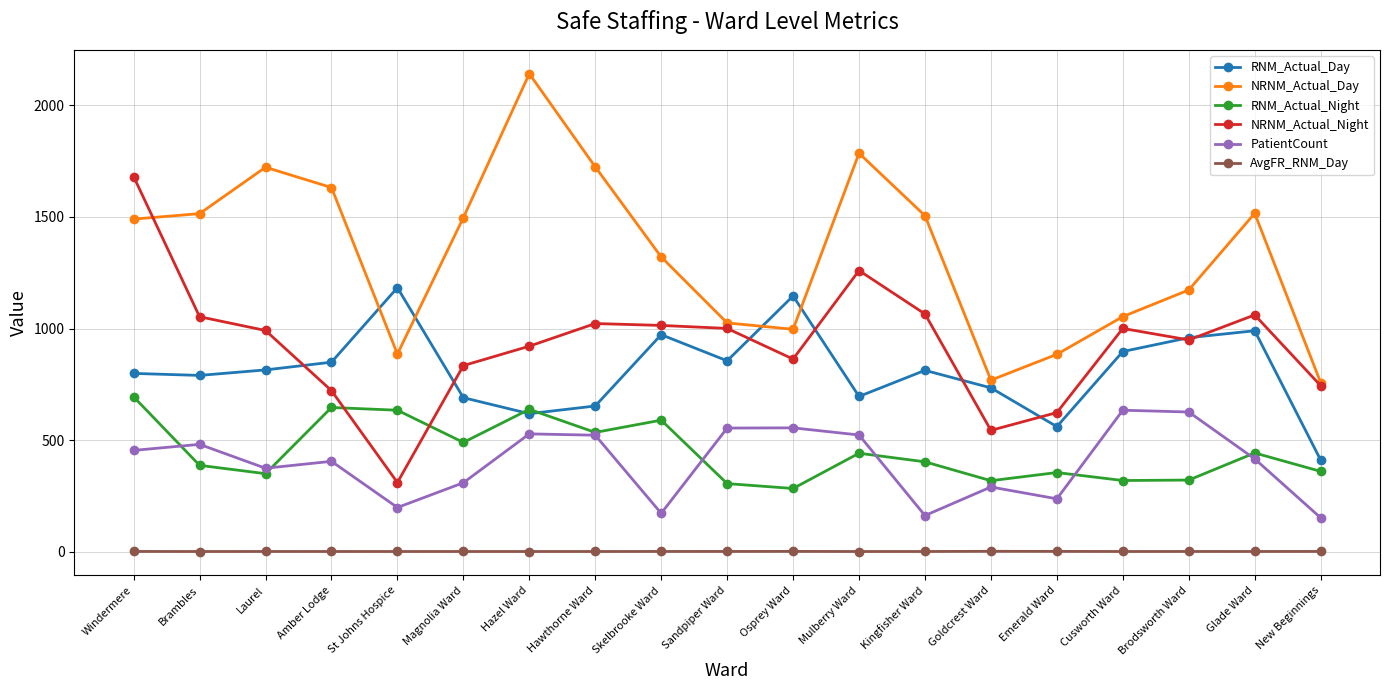

How many lines are shown in the chart?

6